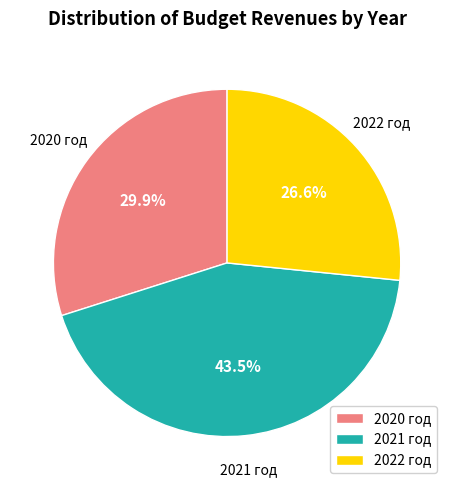

How many slices are in this pie chart?

3